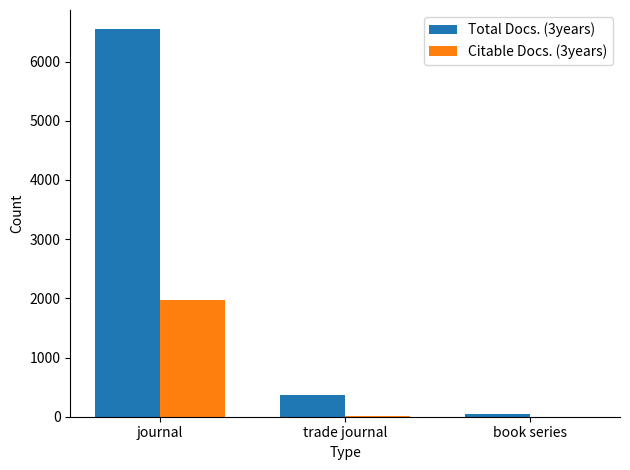

Which series has the largest range (max minus min)?

Total Docs. (3years)